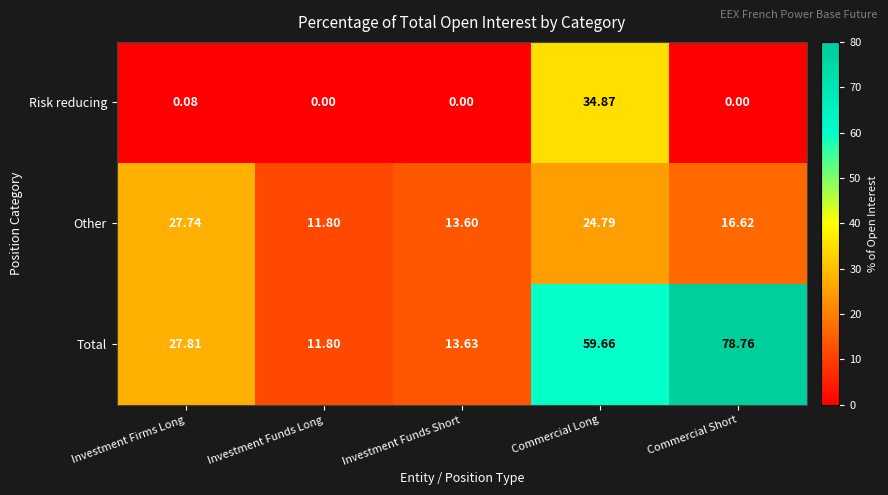

List the series in order of their peak value, lowest first.

Other, Risk reducing, Total